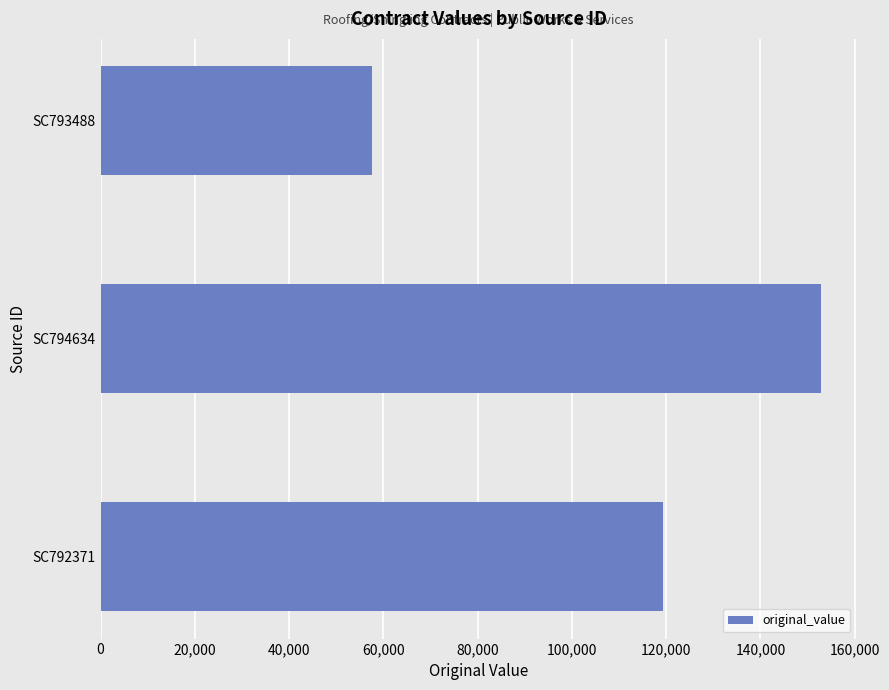

What is the difference between the maximum and minimum values?

95194.0